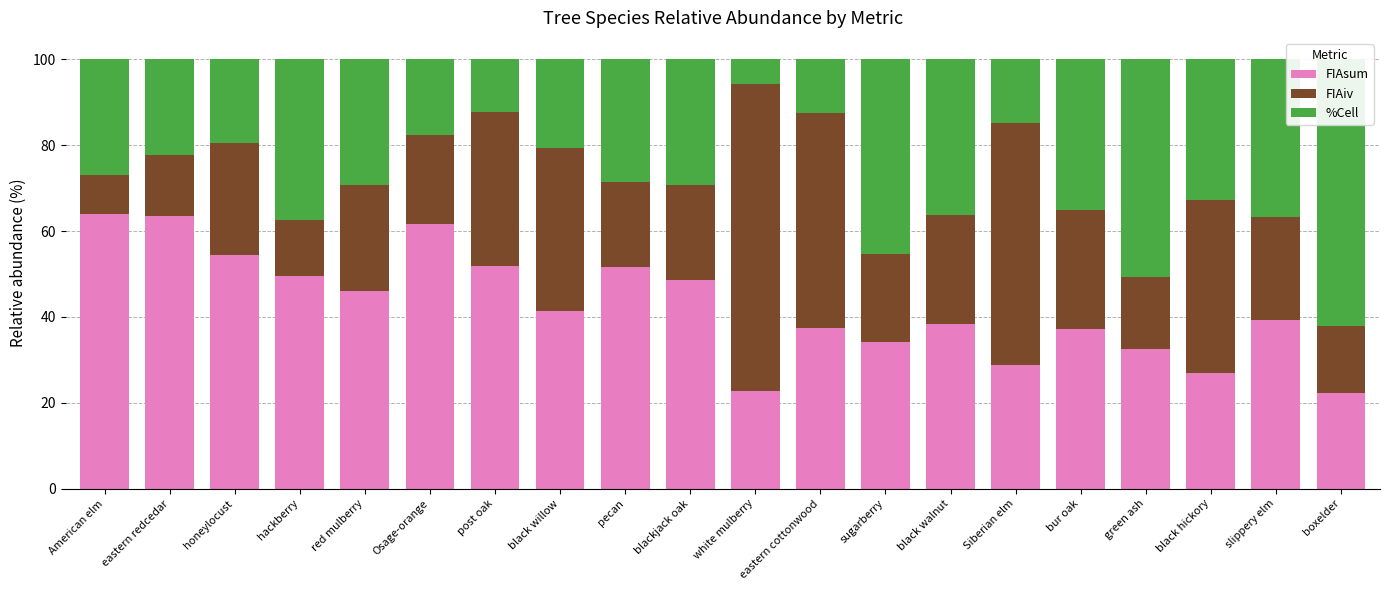

Where does the FIAsum series first go above 41?

American elm